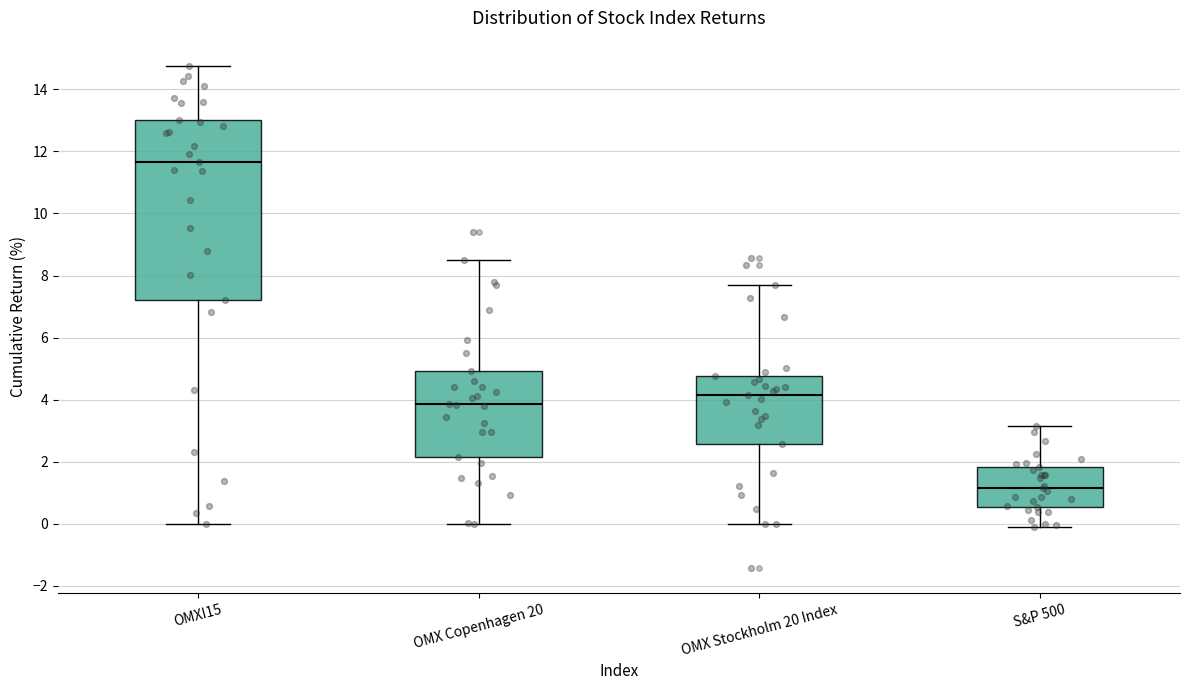

Where does the lower whisker of the box for OMXI15 end on the y-axis? The values are not printed on the chart, so give them approximately, as read against the axis.

0.0